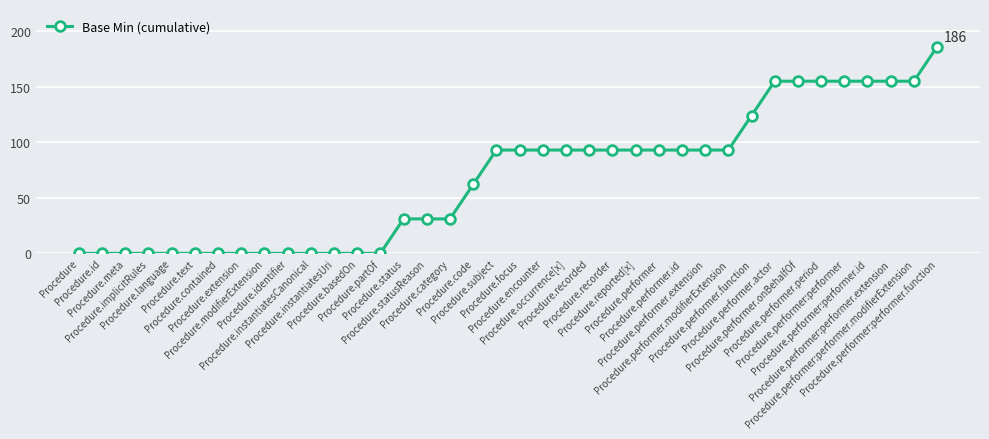

The chart shows a value of 93 at Procedure.recorder. True or false?

True